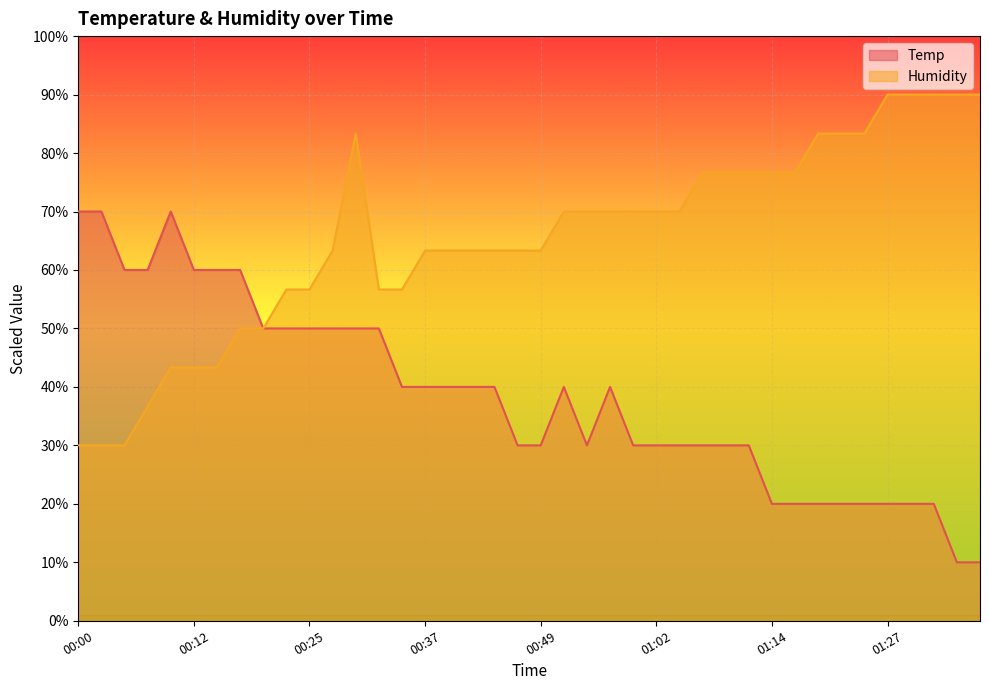

Is it true that Humidity equals 43.3 at 00:12?

True